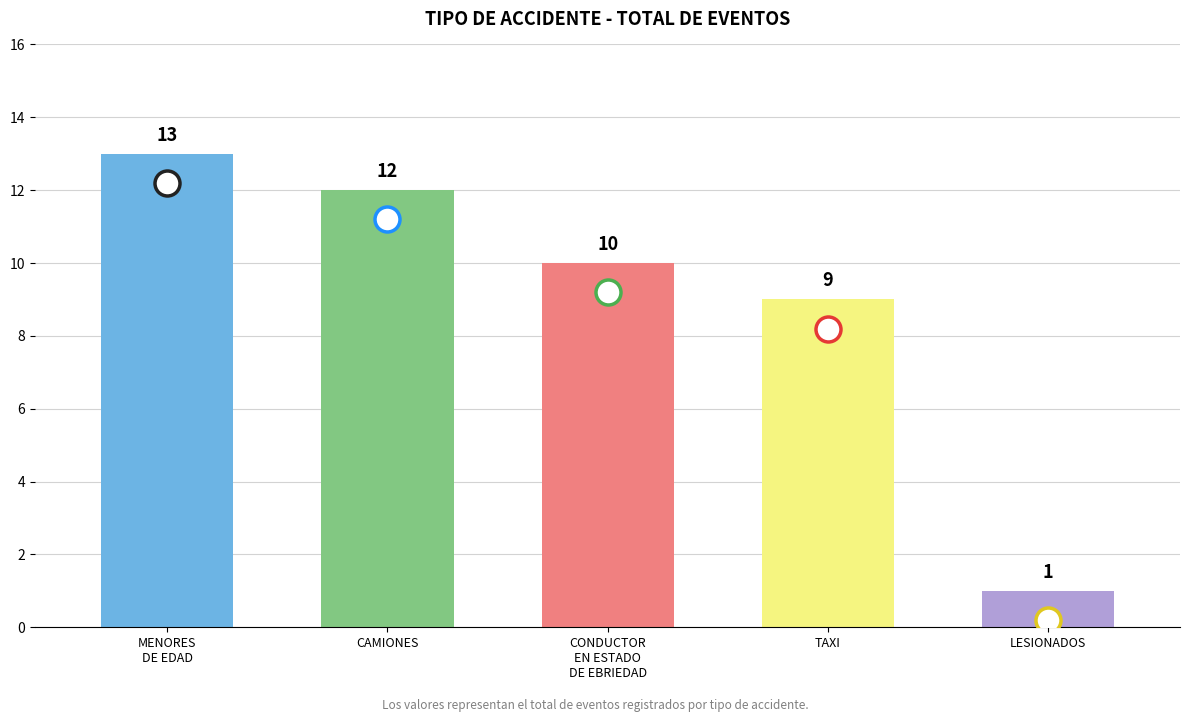

What is the approximate value at CONDUCTOR
EN ESTADO
DE EBRIEDAD, to the nearest 5?

10